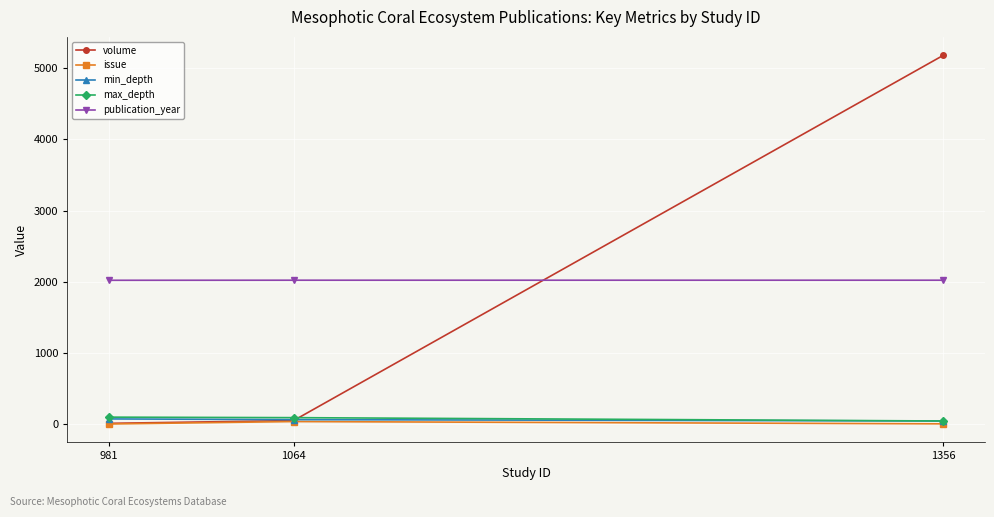

Where is volume nearest to the value 2595?

1064